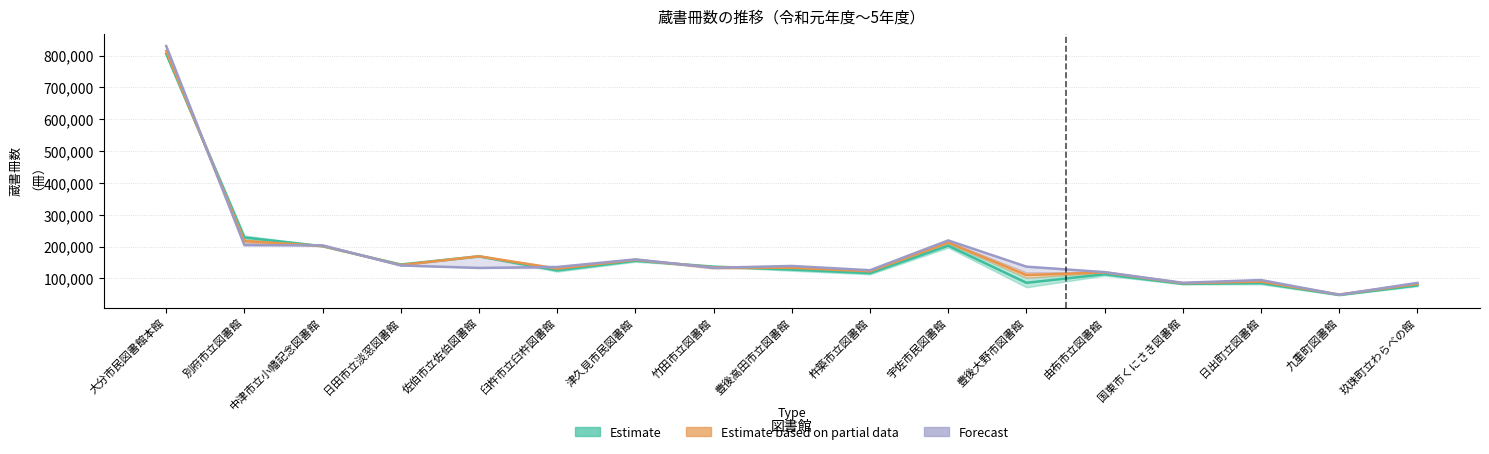

What is the minimum value shown in the chart?

48163.7